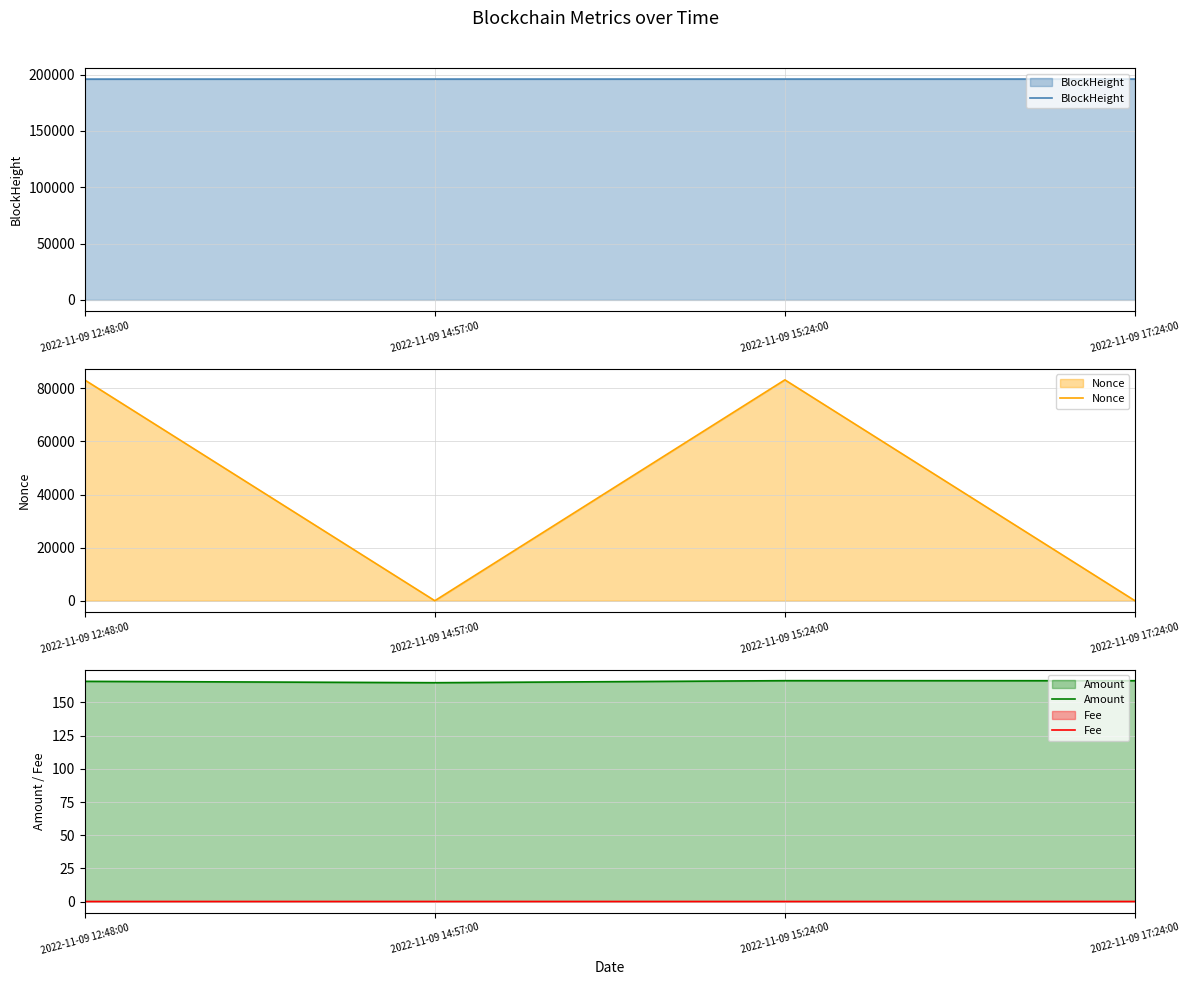

What are all the series names shown in the legend?

BlockHeight, Nonce, Amount, Fee